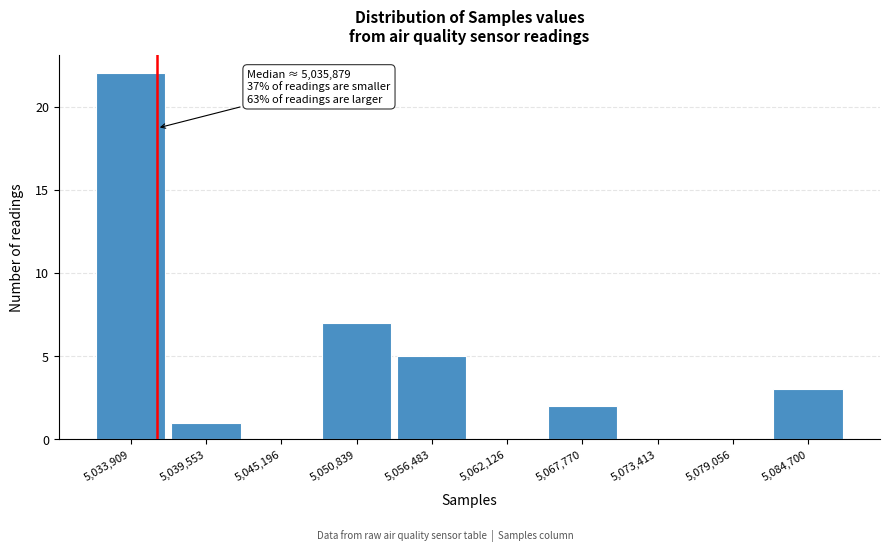

Which range on the x-axis has the tallest bar?

5031000 to 5037000